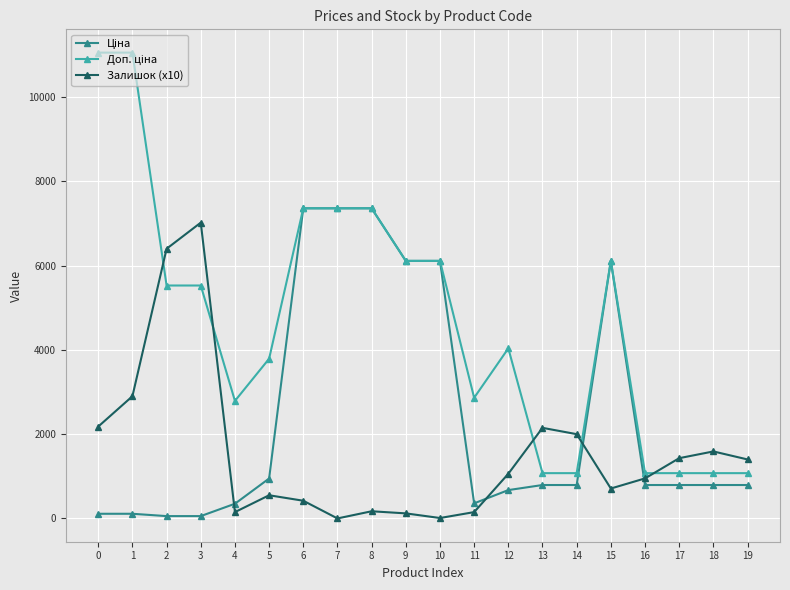

True or false: Залишок (x10) has more than 0 interior local peaks.

True